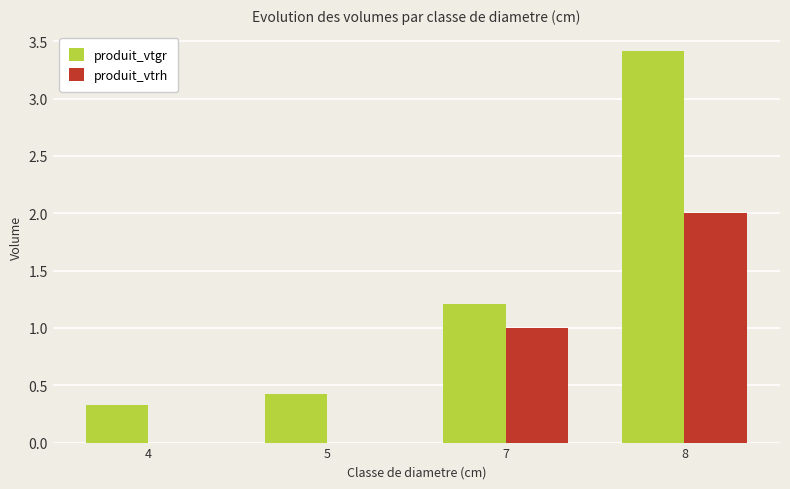

Are the bars grouped side by side (vs. stacked)?

Yes